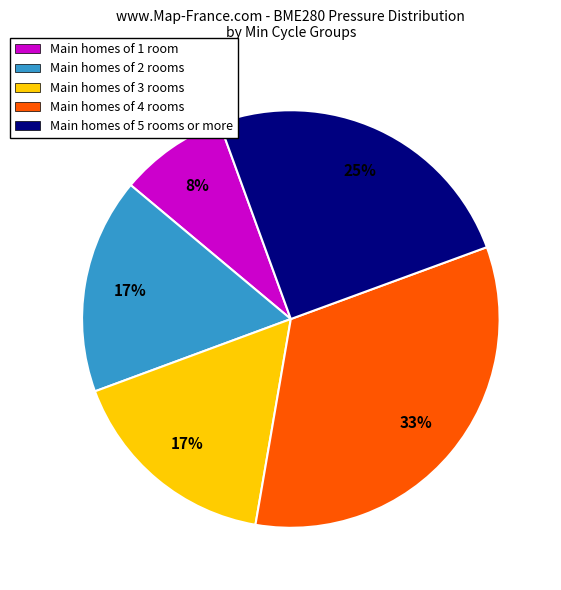

To the nearest percent, what is the difference between the largest and smallest slice percentages?

25%